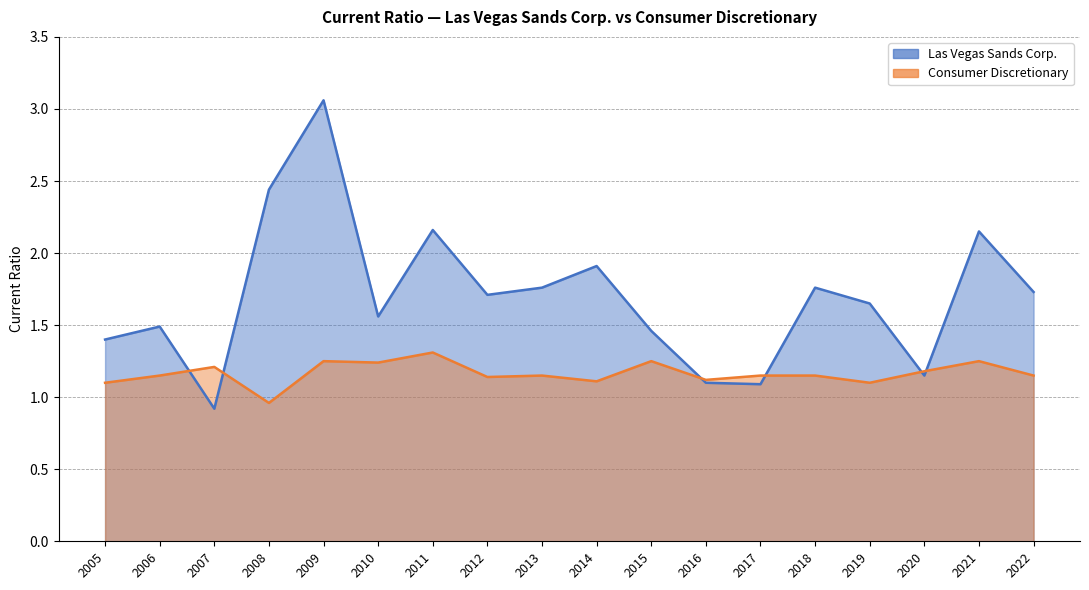

What is the sum of all Las Vegas Sands Corp. values?

30.5